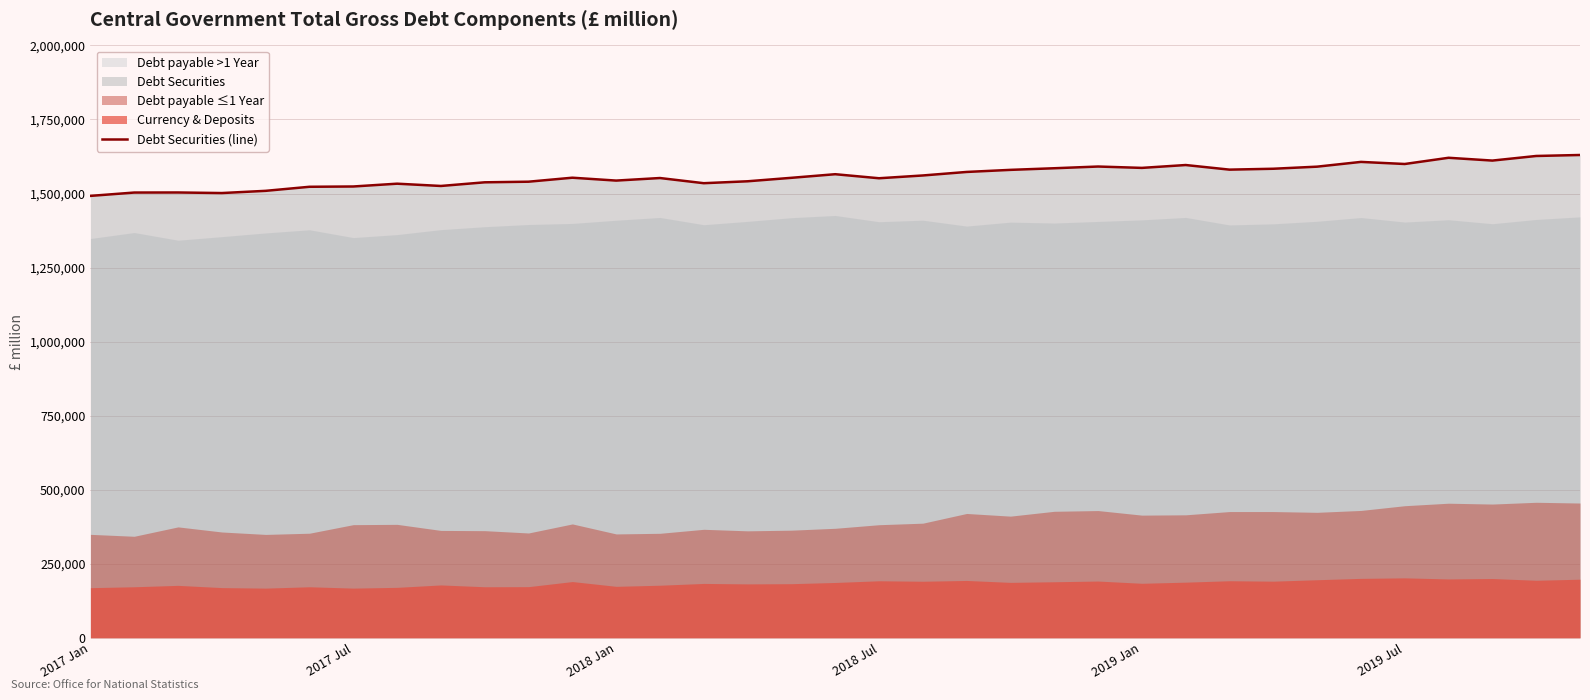

What is the maximum value for Debt Securities (line)?

1630054